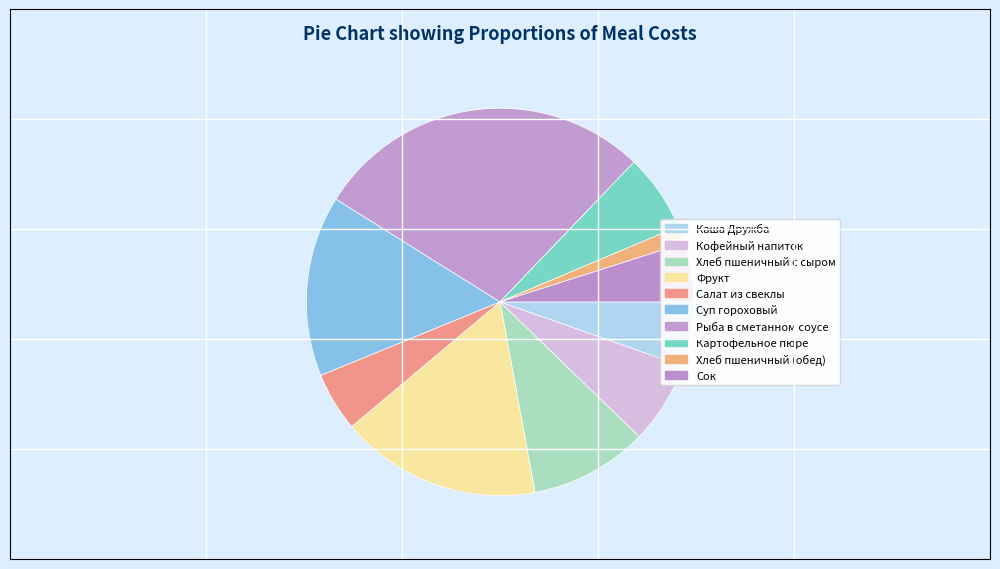

To the nearest percent, what portion does Хлеб пшеничный (обед) represent?

1%